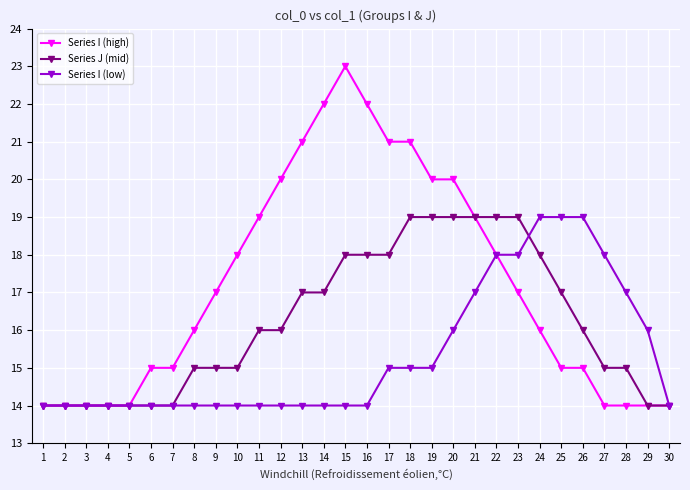

Is the value of Series J (mid) at 29 greater than the value of Series I (low) at 28?

No